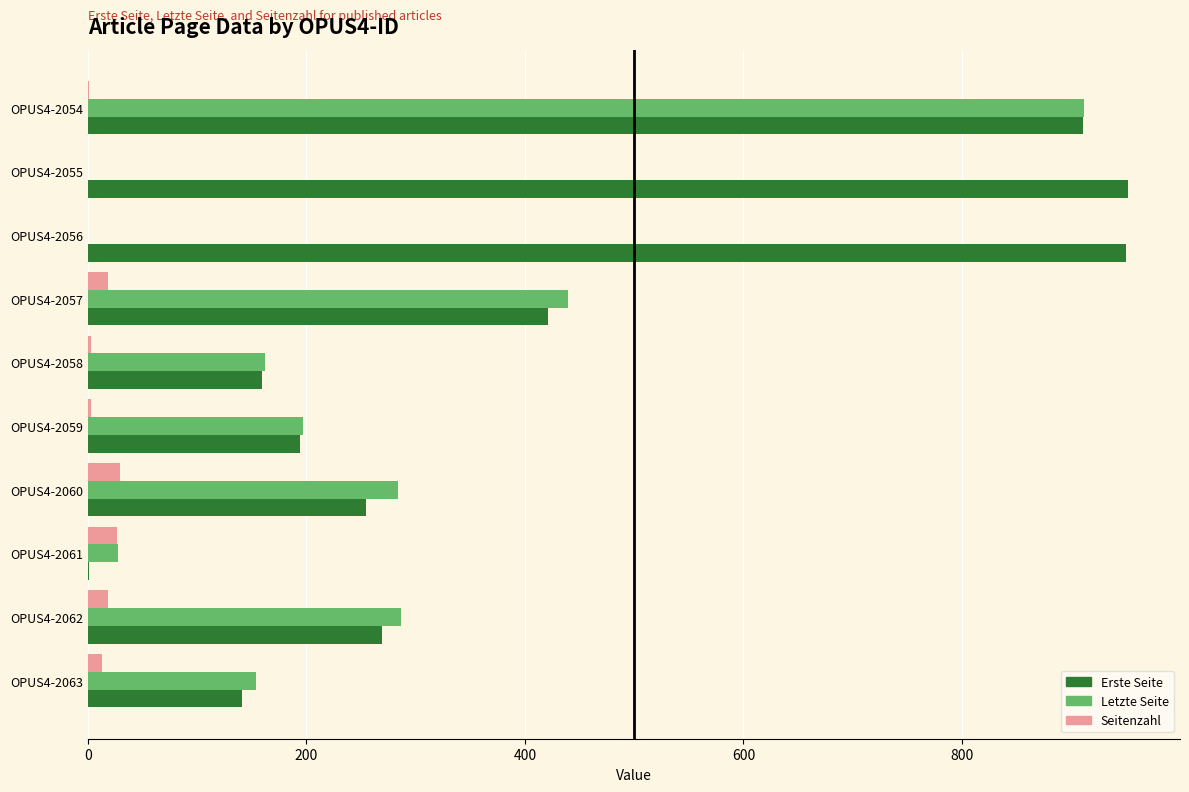

What is the sum of all Letzte Seite values?

2463